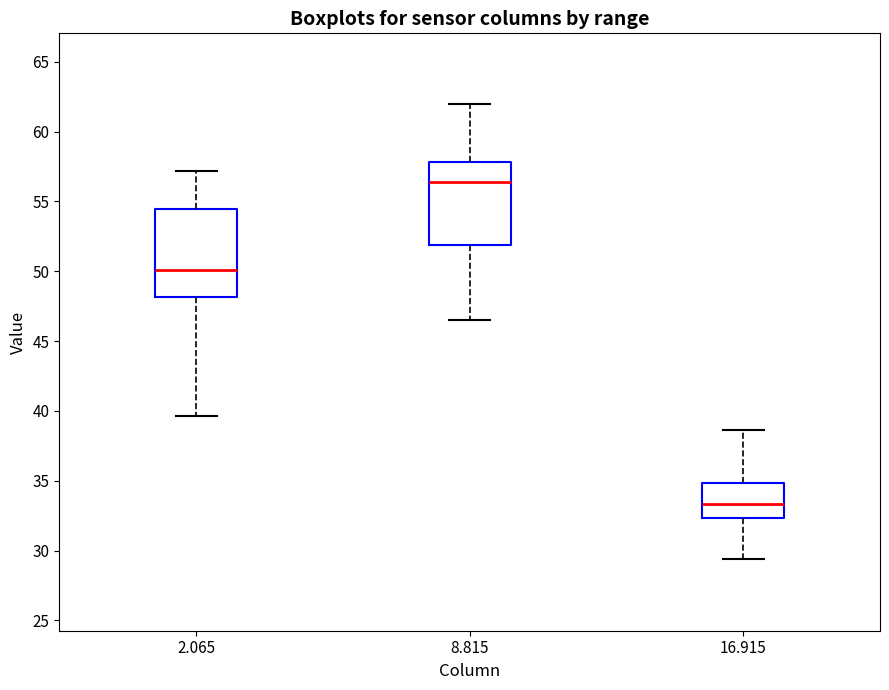

Reading left to right, transcribe this box plot: for each box, give where its median line is, the range the box spans, and where its two whiskers end, as read against the y-axis. The values are not printed on the chart, so give them approximately, as read against the axis.

2.065: median 50.0, box 48.0 to 54.5, whiskers 39.5 to 57.0
8.815: median 56.5, box 52.0 to 58.0, whiskers 46.5 to 62.0
16.915: median 33.5, box 32.5 to 35.0, whiskers 29.5 to 38.5